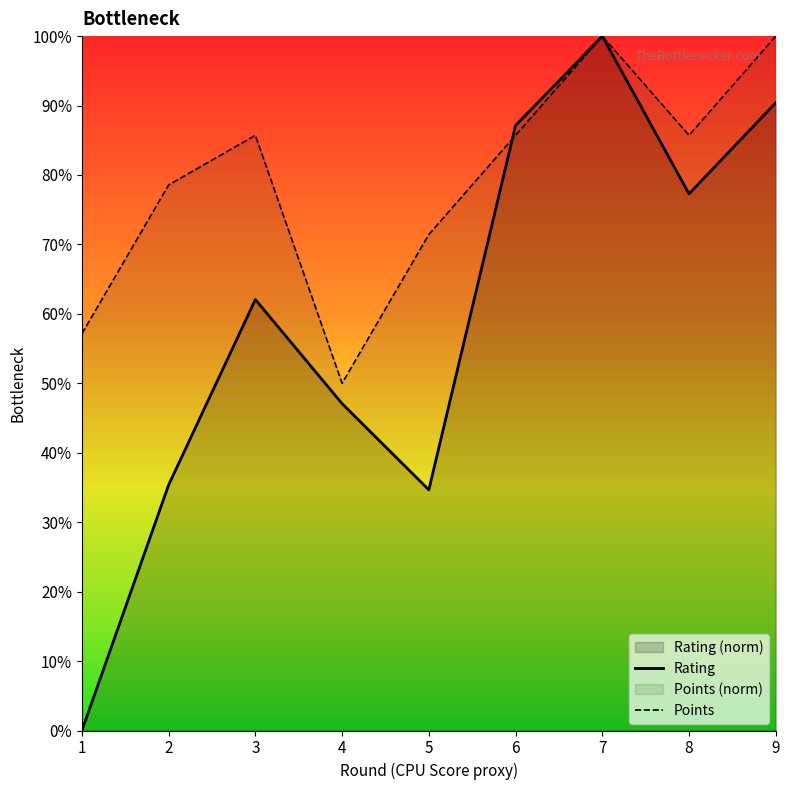

At which category is the sum across all series the highest?

7